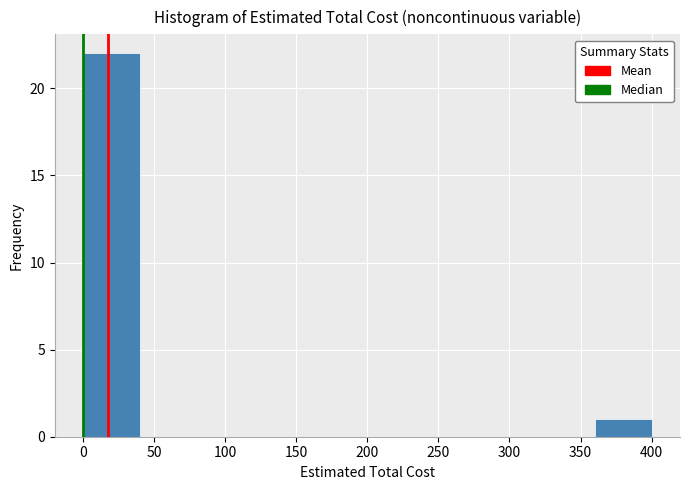

Reading left to right, list every bar in this chart as the range it spans on the x-axis followed by its height. The values are not printed on the chart, so give them approximately, as read against the axis.

0 to 40: 22
40 to 80: 0
80 to 120: 0
120 to 160: 0
160 to 200: 0
200 to 240: 0
240 to 280: 0
280 to 320: 0
320 to 360: 0
360 to 400: 1